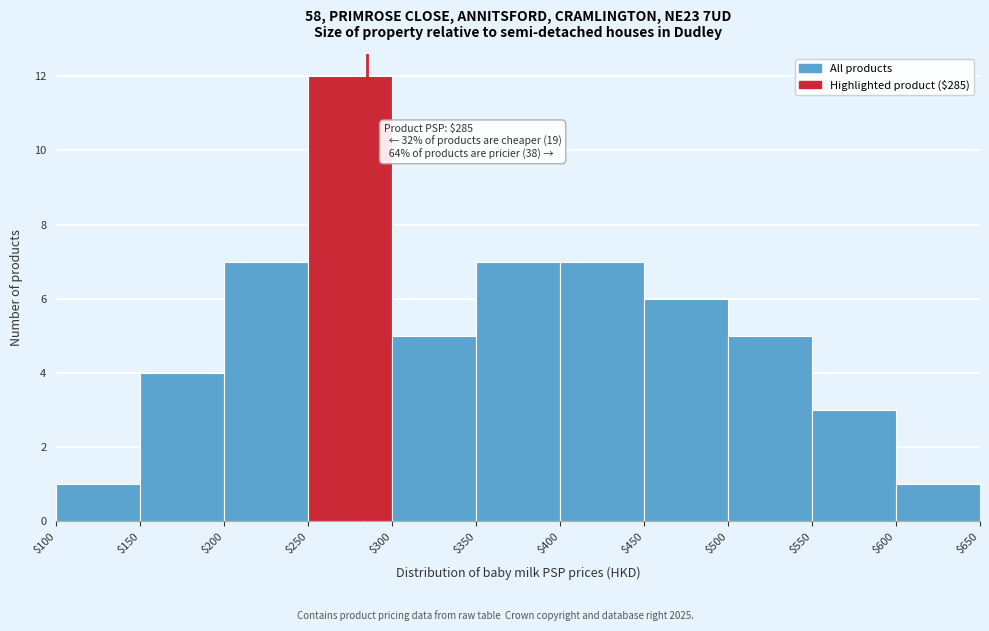

Over which range of the x-axis is the bar tallest?

$250 to $300